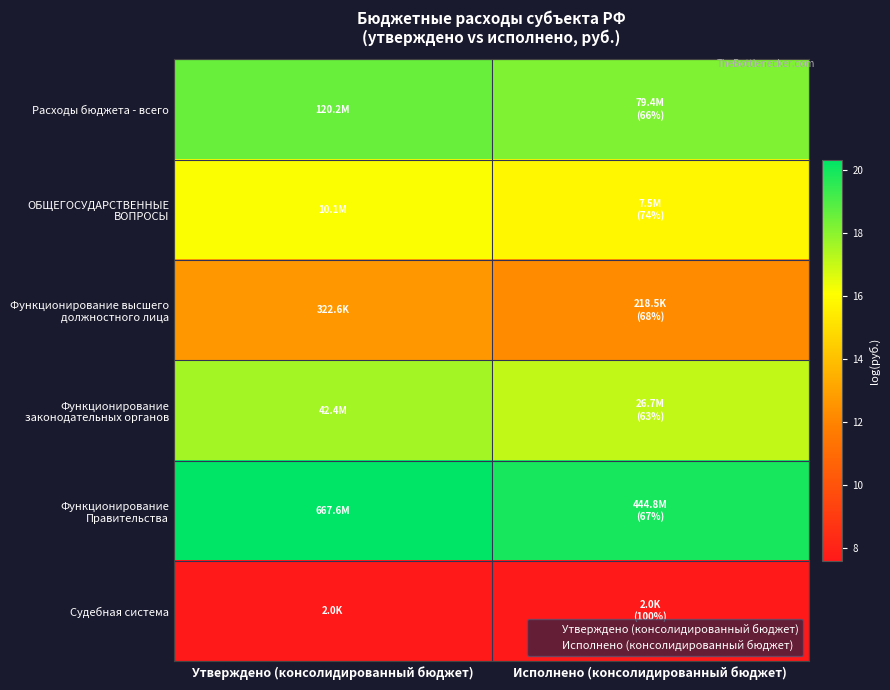

What is the minimum value shown in the chart?

7.6